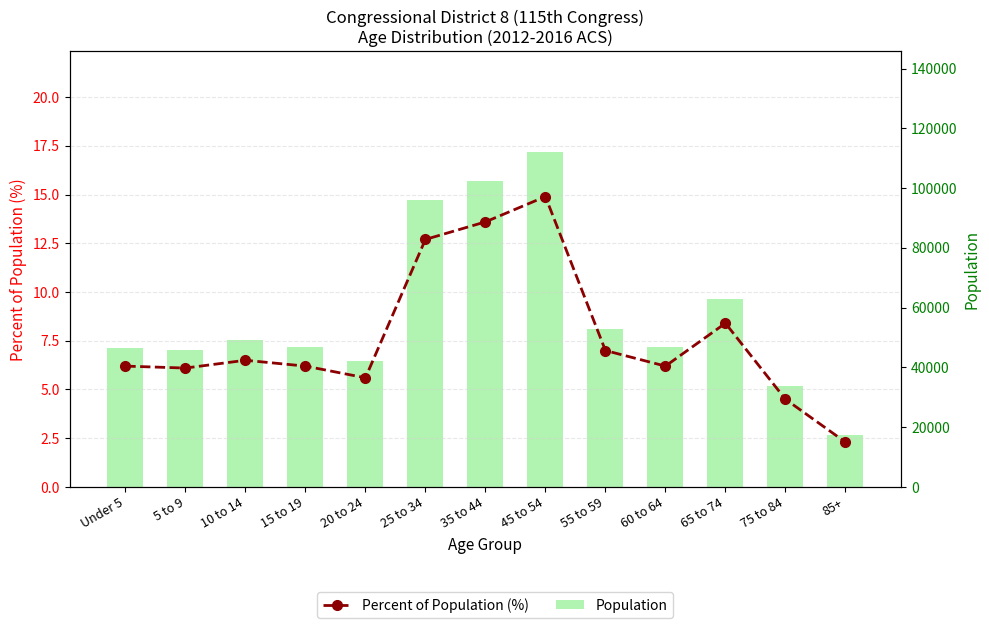

What is the maximum value shown in the chart?

112112.0